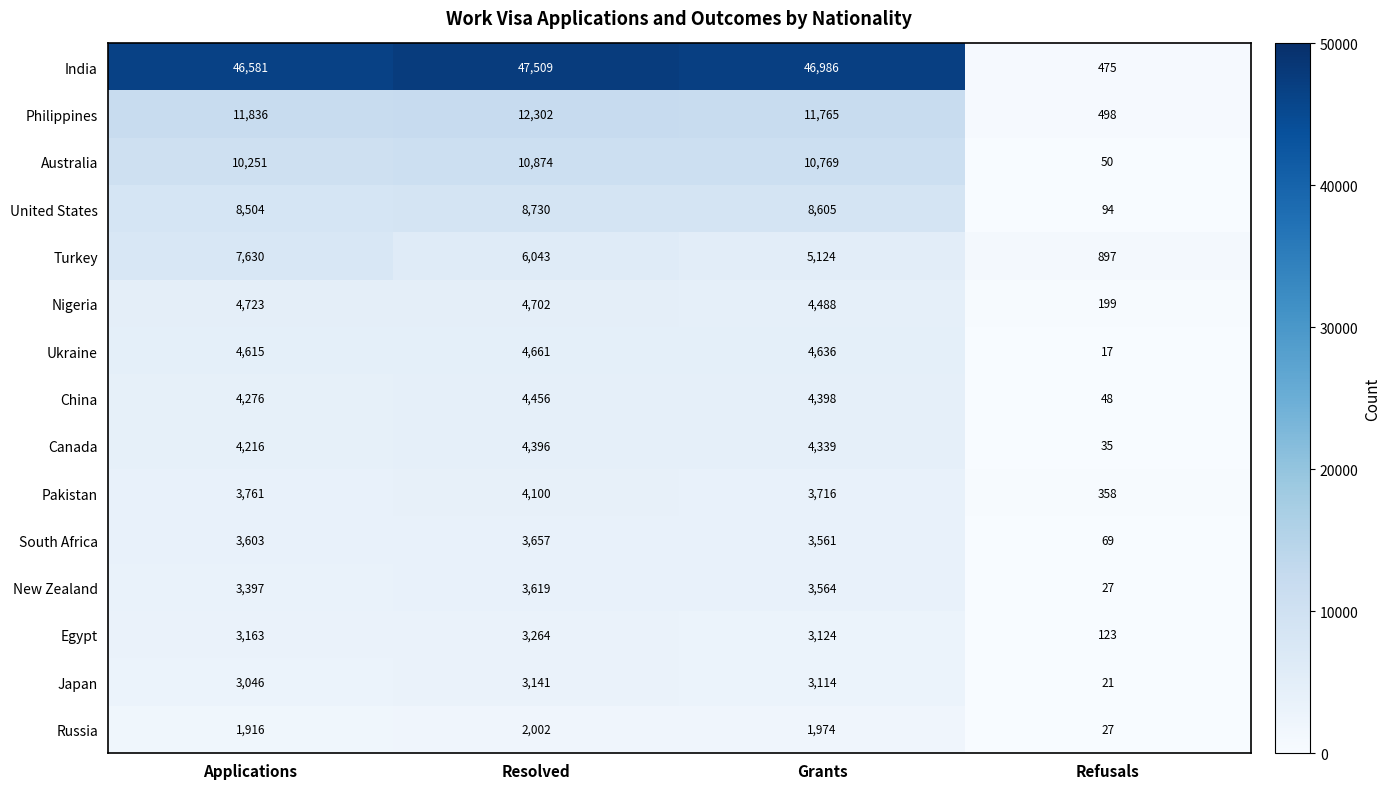

What is the difference between the Pakistan values at Refusals and Resolved?

3742